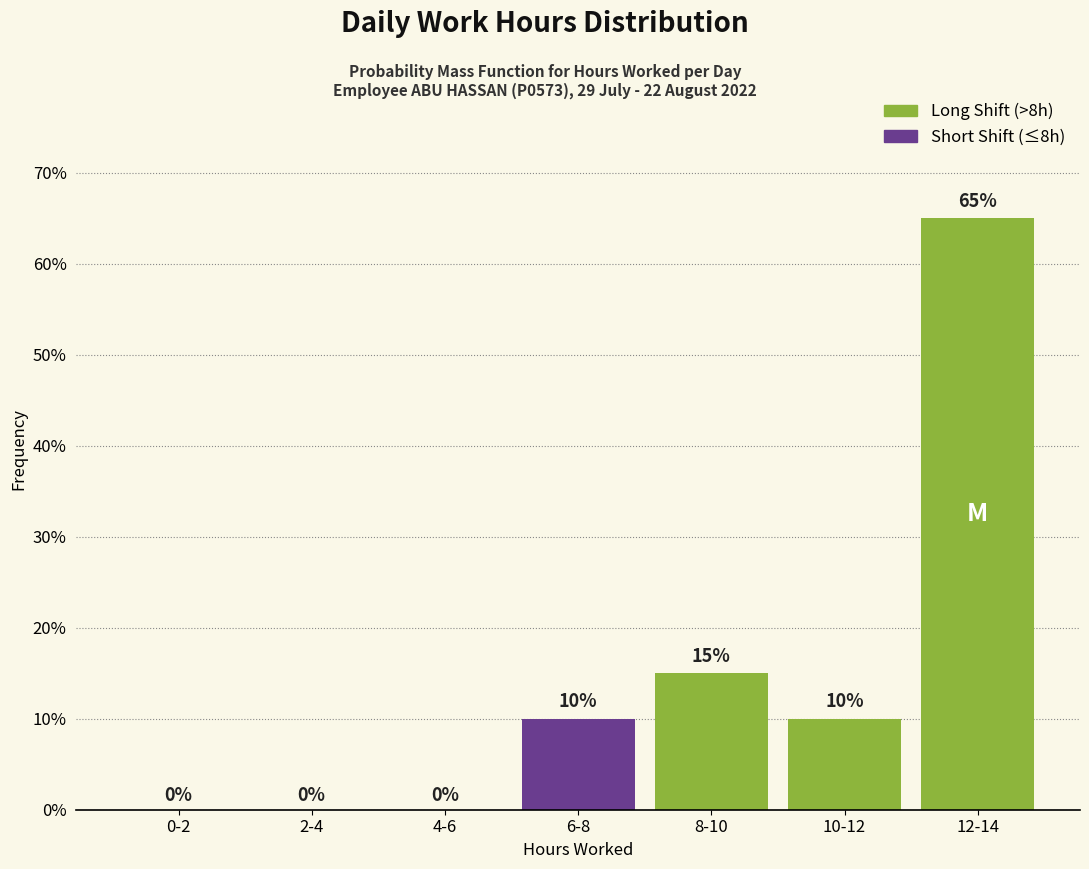

Reading left to right, what are all the values shown in this chart?

0-2=0	2-4=0	4-6=0	6-8=10	8-10=15	10-12=10	12-14=65